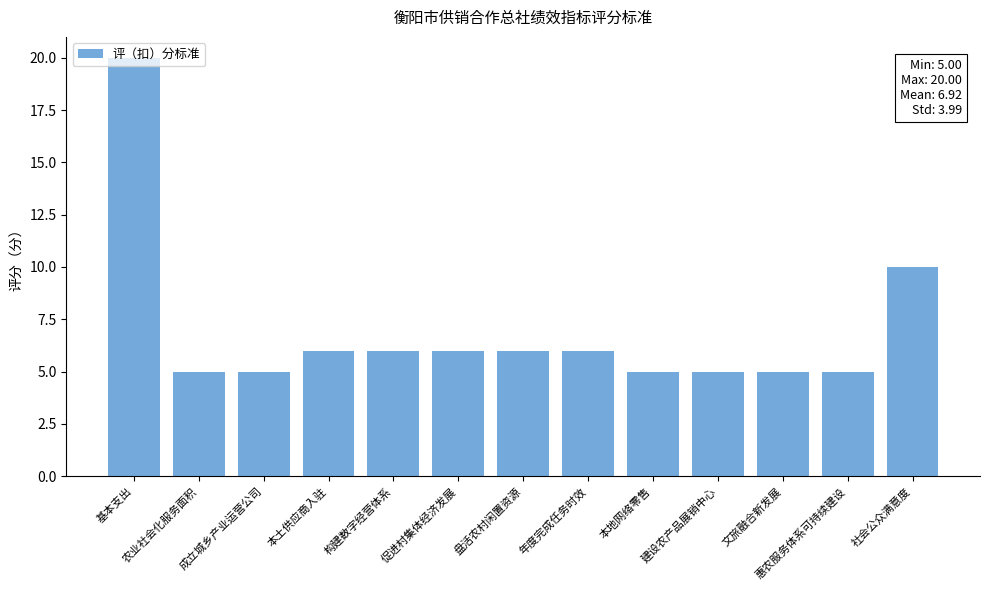

True or false: the data shows 3 at 成立城乡产业运营公司.

False